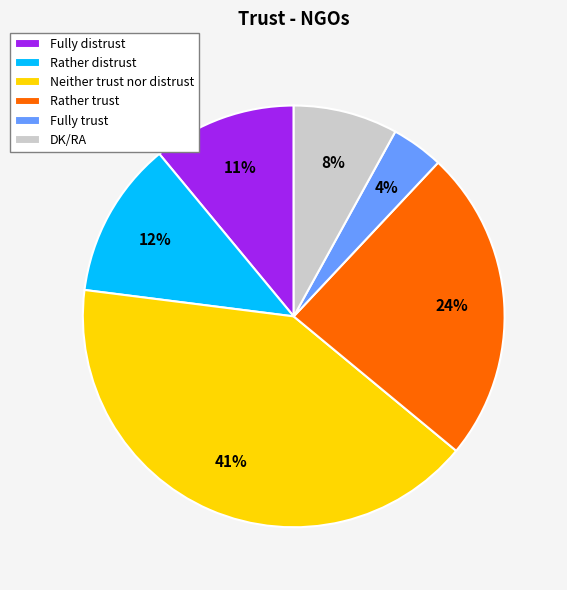

True or false: DK/RA accounts for 8% of the total.

True